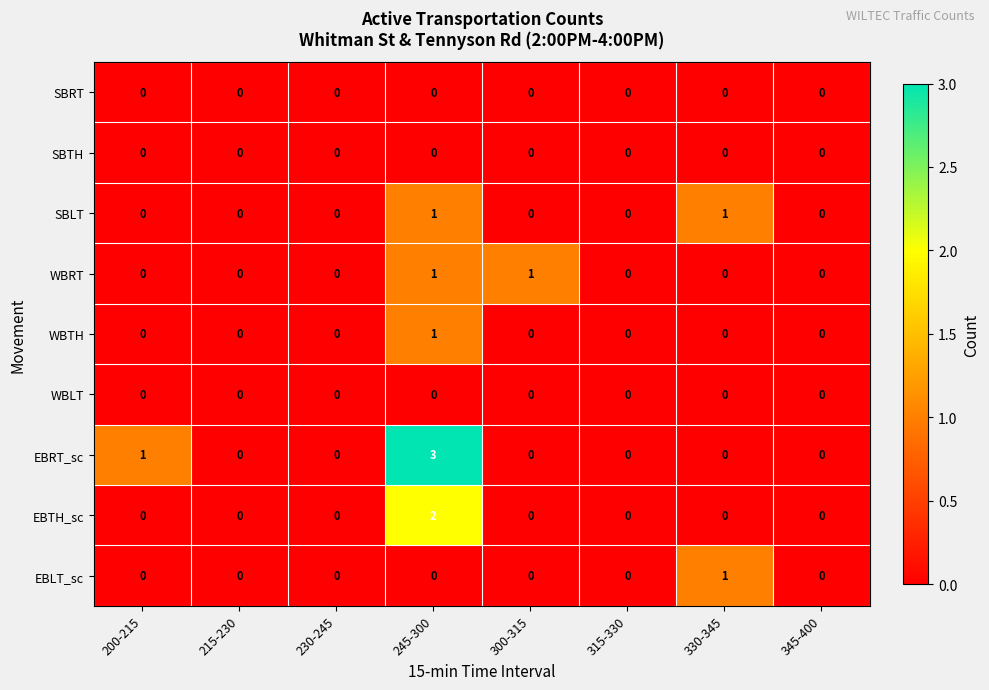

Which series has the widest spread of values?

EBRT_sc